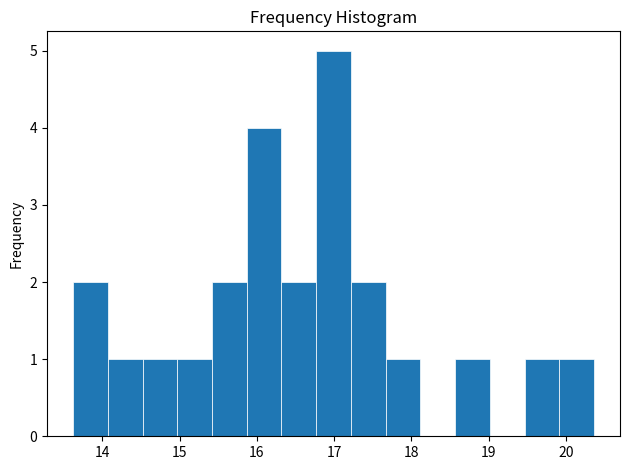

Reading left to right, transcribe this chart: for each bar, give the range it covers on the x-axis and its height. Neither the bar edges nor the heights are printed on the chart, so give them approximately, as read against the axes.

13.6 to 14.1: 2
14.1 to 14.5: 1
14.5 to 15.0: 1
15.0 to 15.4: 1
15.4 to 15.9: 2
15.9 to 16.3: 4
16.3 to 16.8: 2
16.8 to 17.2: 5
17.2 to 17.7: 2
17.7 to 18.1: 1
18.1 to 18.6: 0
18.6 to 19.0: 1
19.0 to 19.5: 0
19.5 to 19.9: 1
19.9 to 20.4: 1